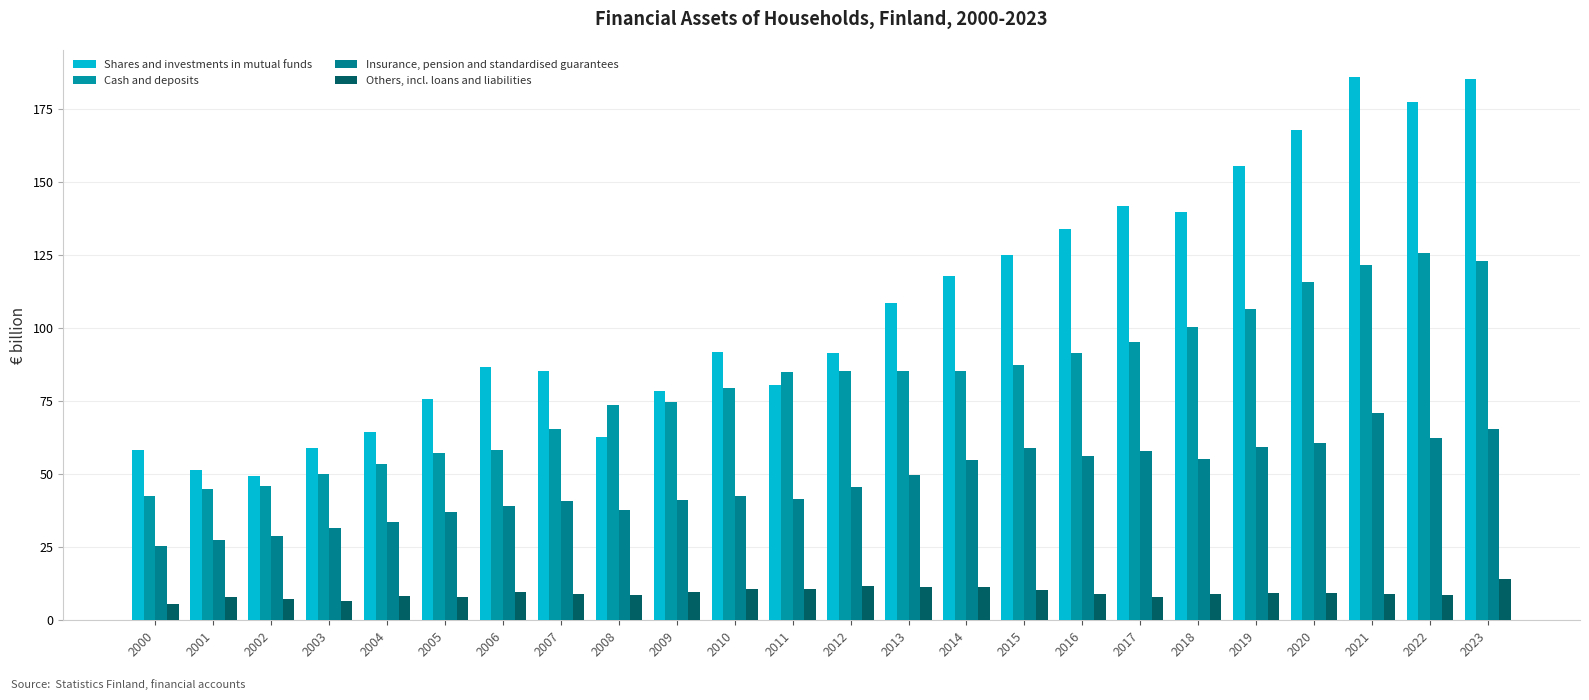

What is the minimum value for Cash and deposits?

42.6